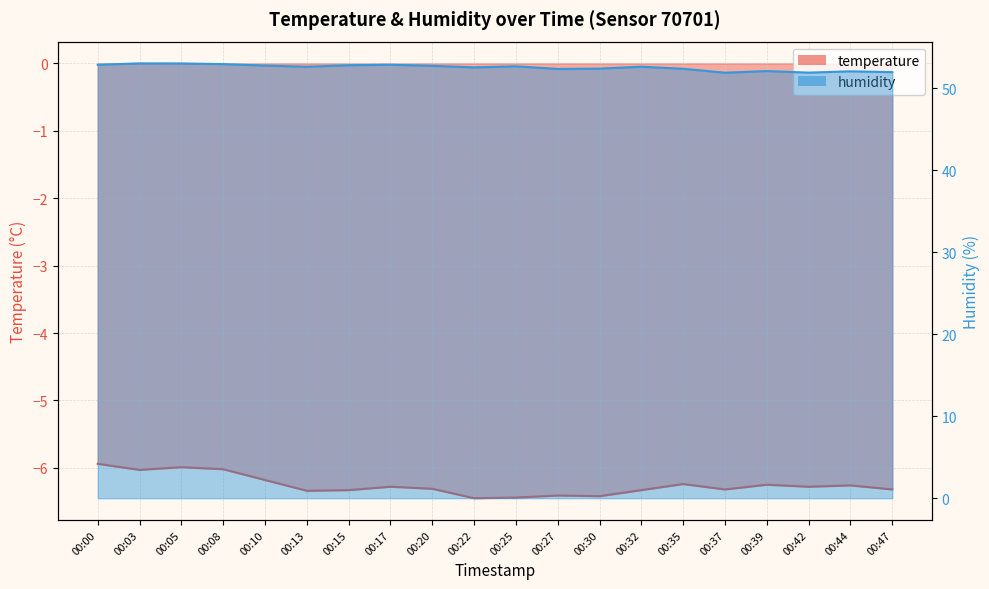

True or false: temperature has more than 2 points higher than both neighbors.

True